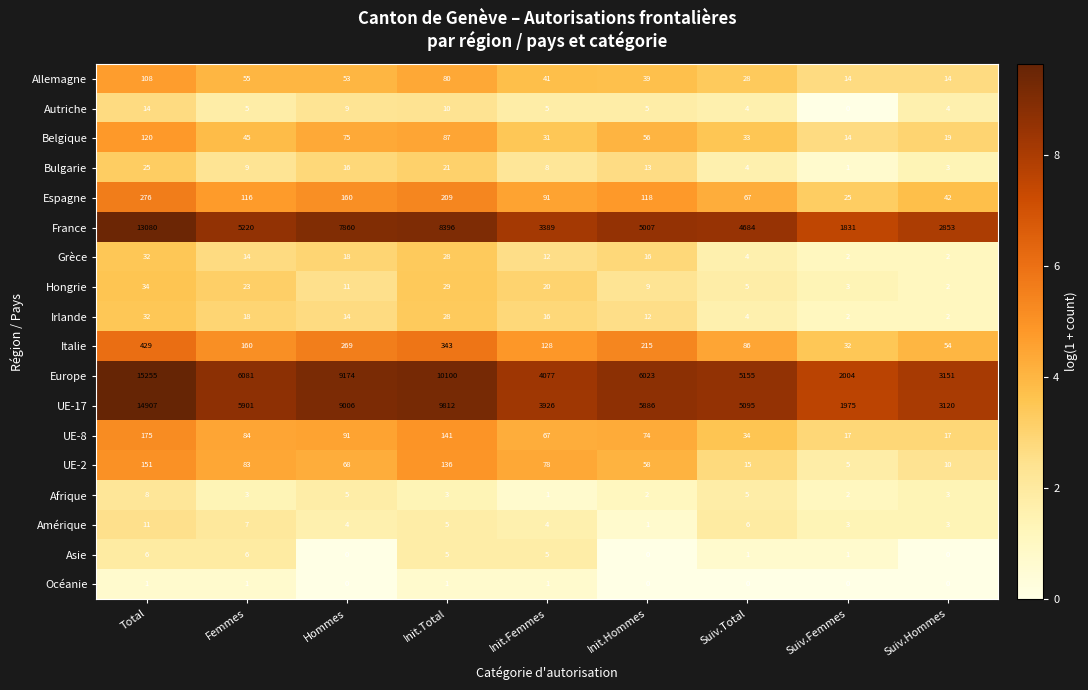

At which category is the sum across all series the highest?

Total